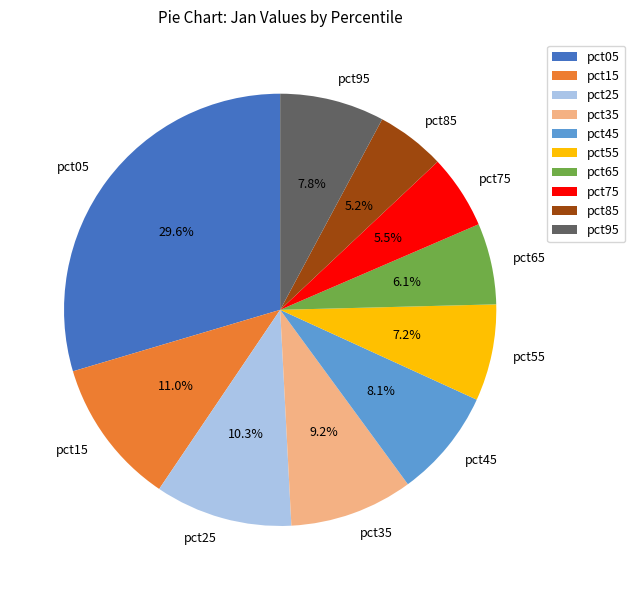

How many segments does this pie chart have?

10